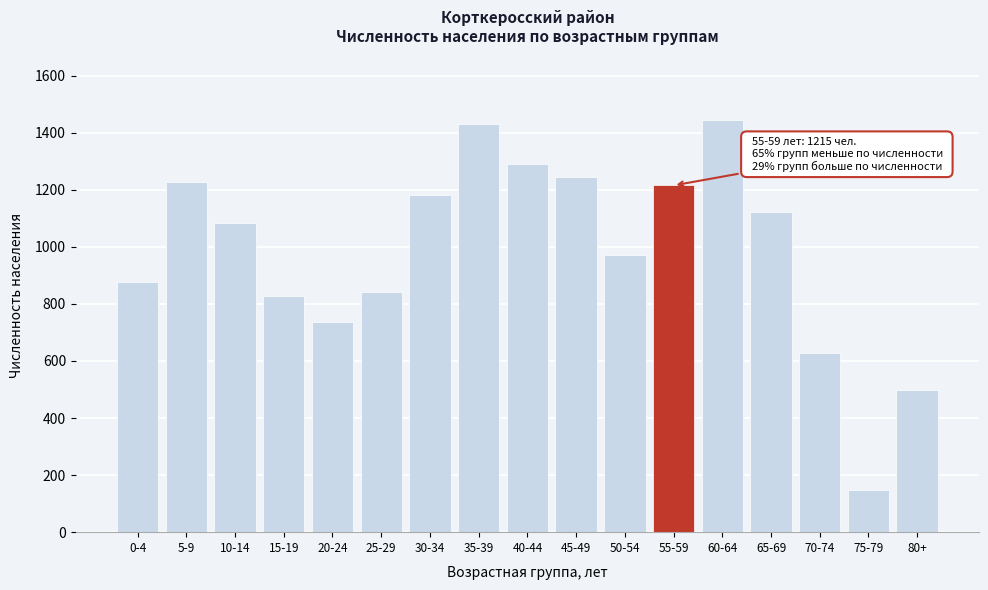

Reading right to left, extract all data points from this chart.

80+=498	75-79=147	70-74=628	65-69=1121	60-64=1444	55-59=1215	50-54=971	45-49=1246	40-44=1289	35-39=1430	30-34=1180	25-29=842	20-24=735	15-19=826	10-14=1084	5-9=1227	0-4=877